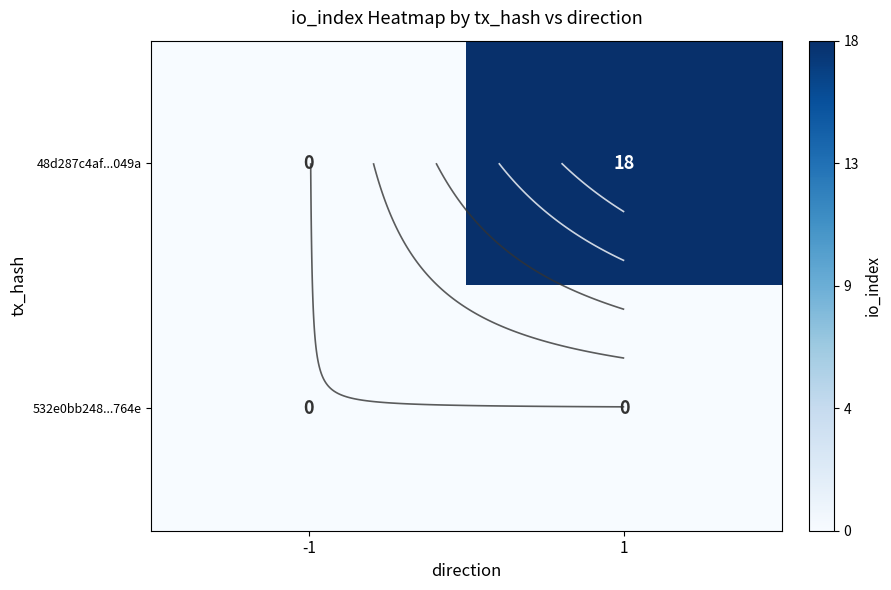

Which series has the widest spread of values?

48d287c4af...049a